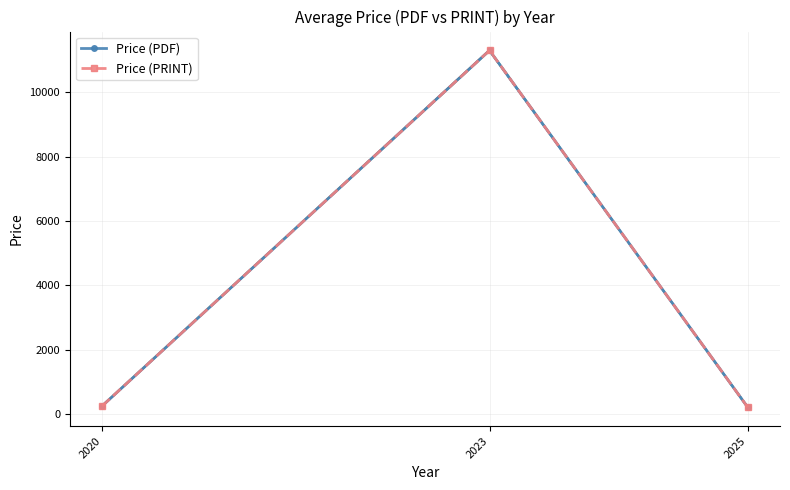

List the series in order of their peak value, highest first.

Price (PDF), Price (PRINT)